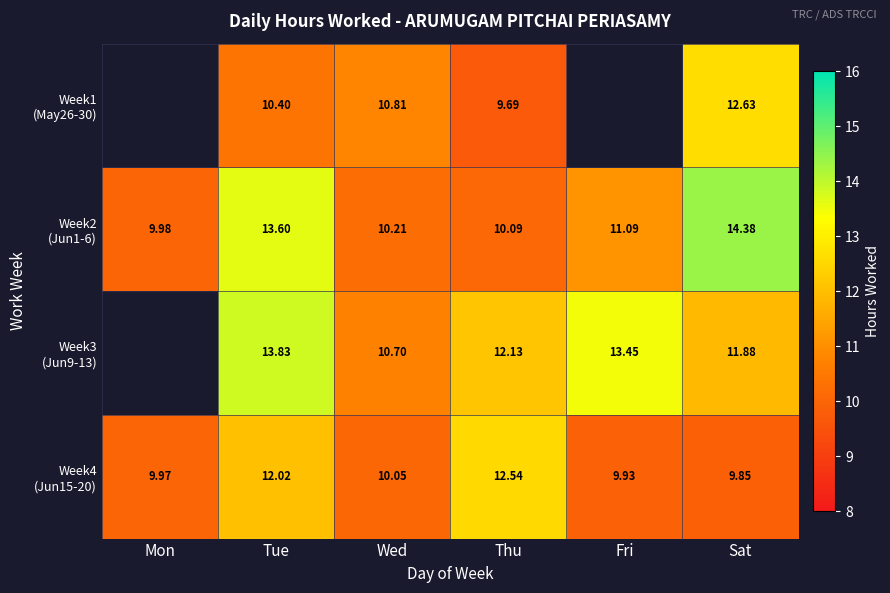

What is the spread (max minus min) of values at Thu?

2.8